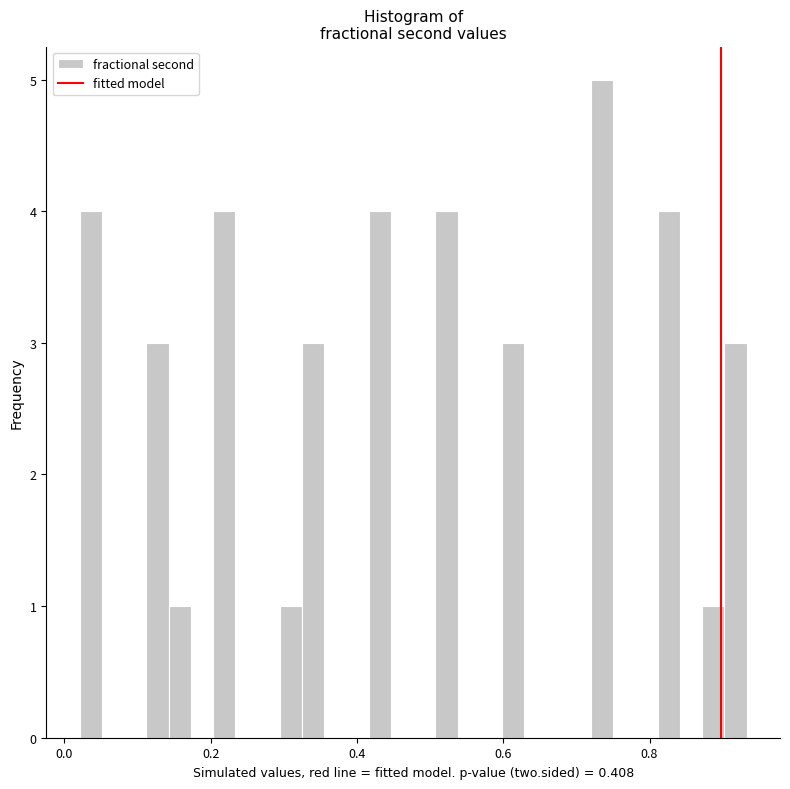

Read against the x-axis, roughly where is the centre of the tallest bar?

0.74